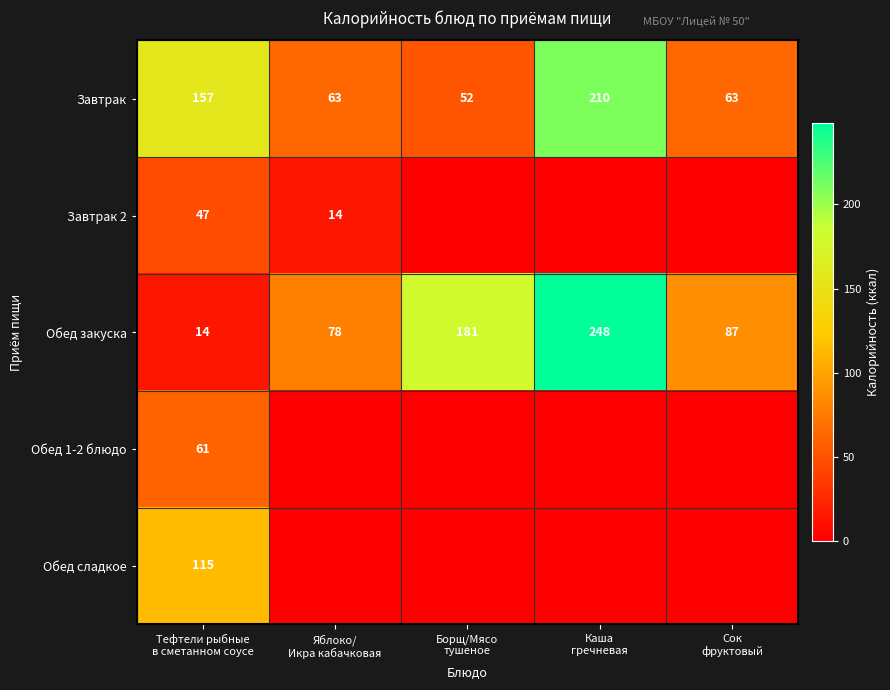

Between Борщ/Мясо
тушеное and Яблоко/
Икра кабачковая, which is larger?

Яблоко/
Икра кабачковая